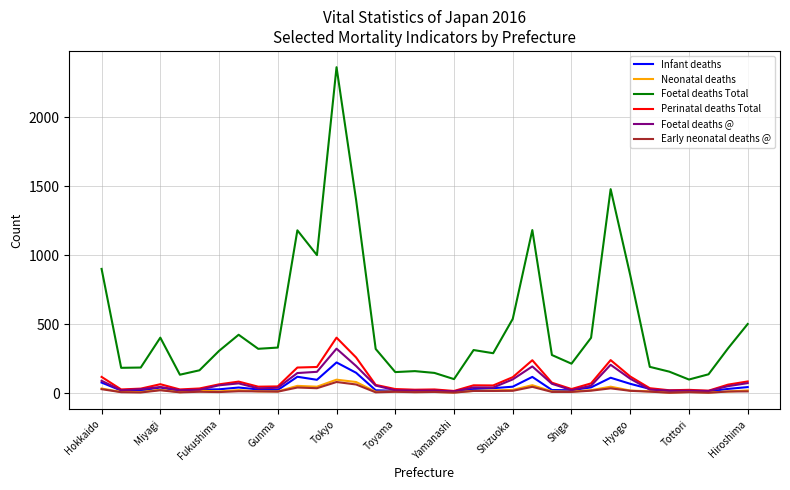

Which series has the largest range (max minus min)?

Foetal deaths Total